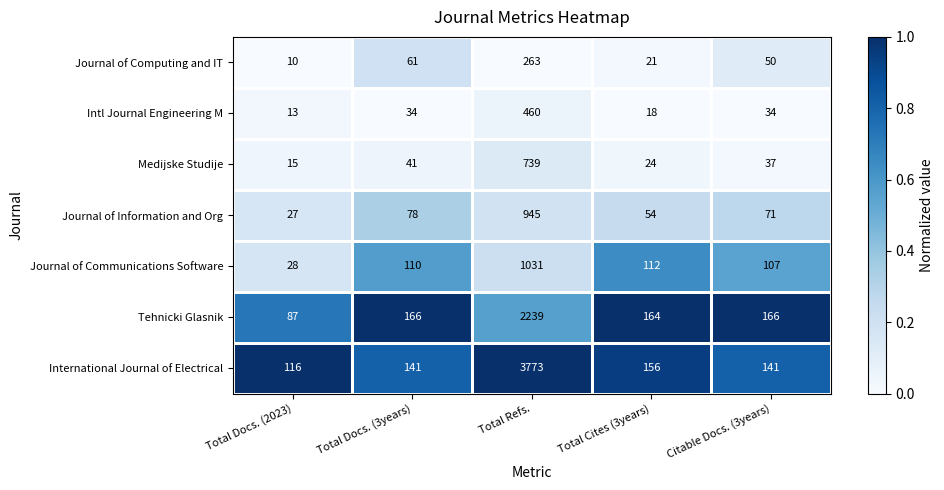

The value of Journal of Computing and IT at Total Refs. is 137. True or false?

False